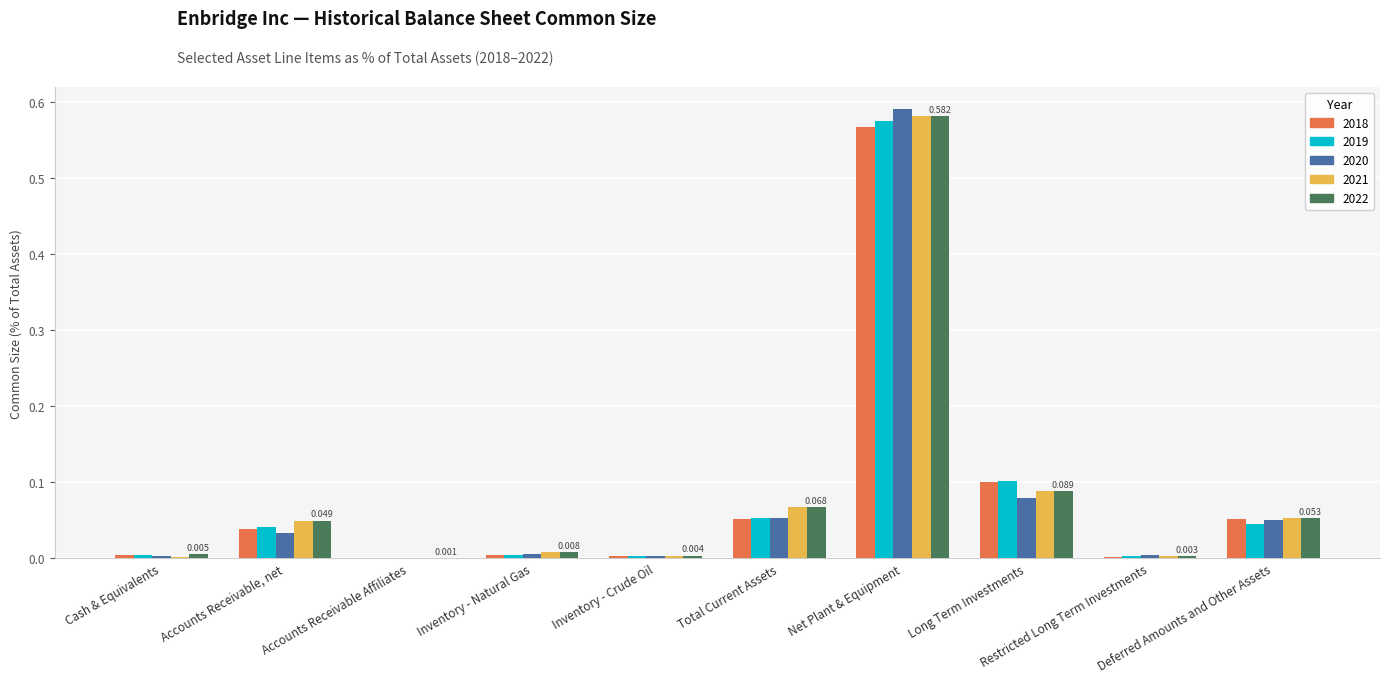

At which label is 2019 closest to 0?

Accounts Receivable Affiliates